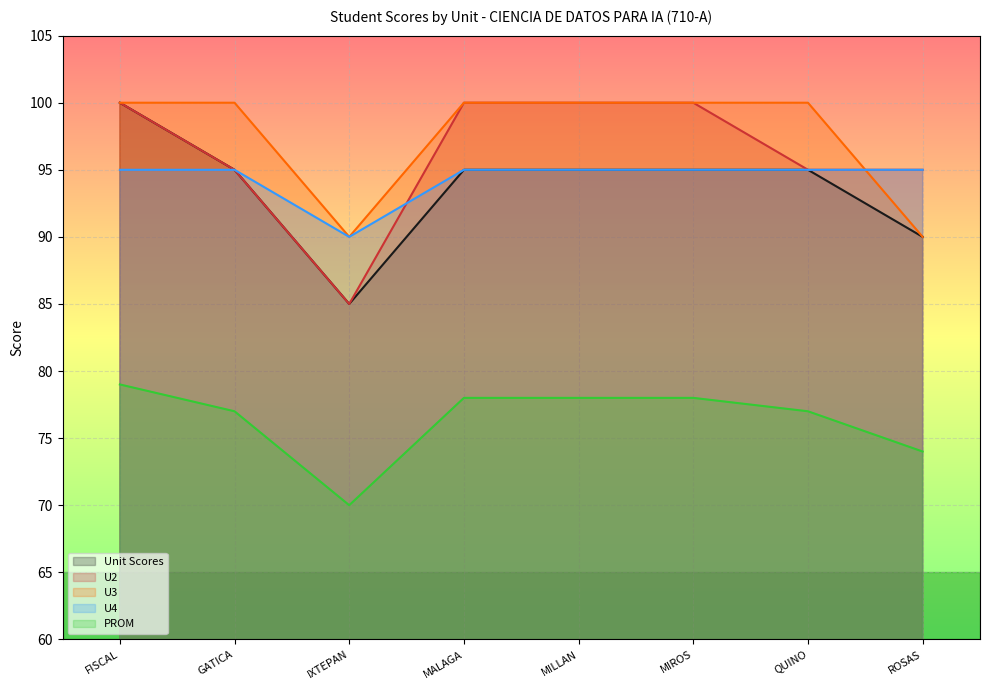

What is the total value across all series at MALAGA?

468